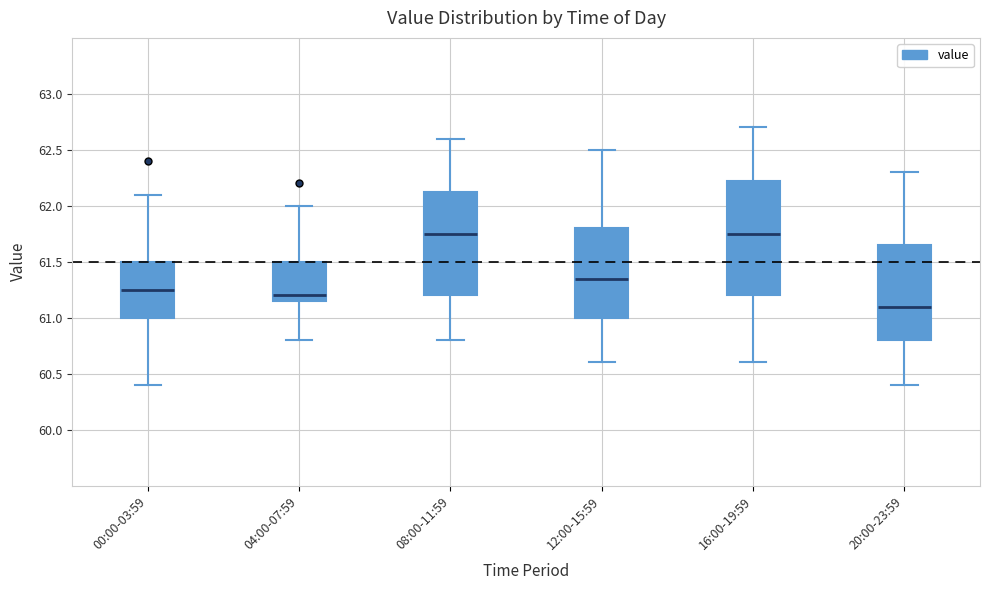

Reading left to right, read every box against the y-axis: the position of its median line, the range the box covers, and the ends of its whiskers. The values are not printed on the chart, so give them approximately, as read against the axis.

00:00-03:59: median 61.25, box 61.00 to 61.50, whiskers 60.40 to 62.10
04:00-07:59: median 61.20, box 61.15 to 61.50, whiskers 60.80 to 62.00
08:00-11:59: median 61.75, box 61.20 to 62.15, whiskers 60.80 to 62.60
12:00-15:59: median 61.35, box 61.00 to 61.80, whiskers 60.60 to 62.50
16:00-19:59: median 61.75, box 61.20 to 62.25, whiskers 60.60 to 62.70
20:00-23:59: median 61.10, box 60.80 to 61.65, whiskers 60.40 to 62.30